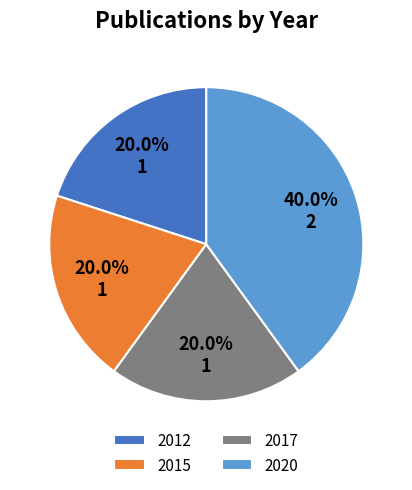

Do 2017 and 2012 together represent more than half of the pie?

No